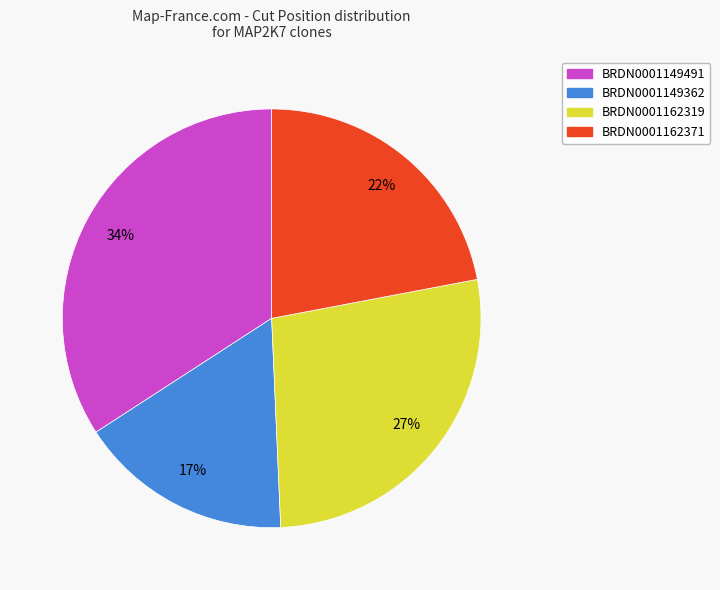

What is the ratio of the value at BRDN0001162319 to the value at BRDN0001149491?

0.8